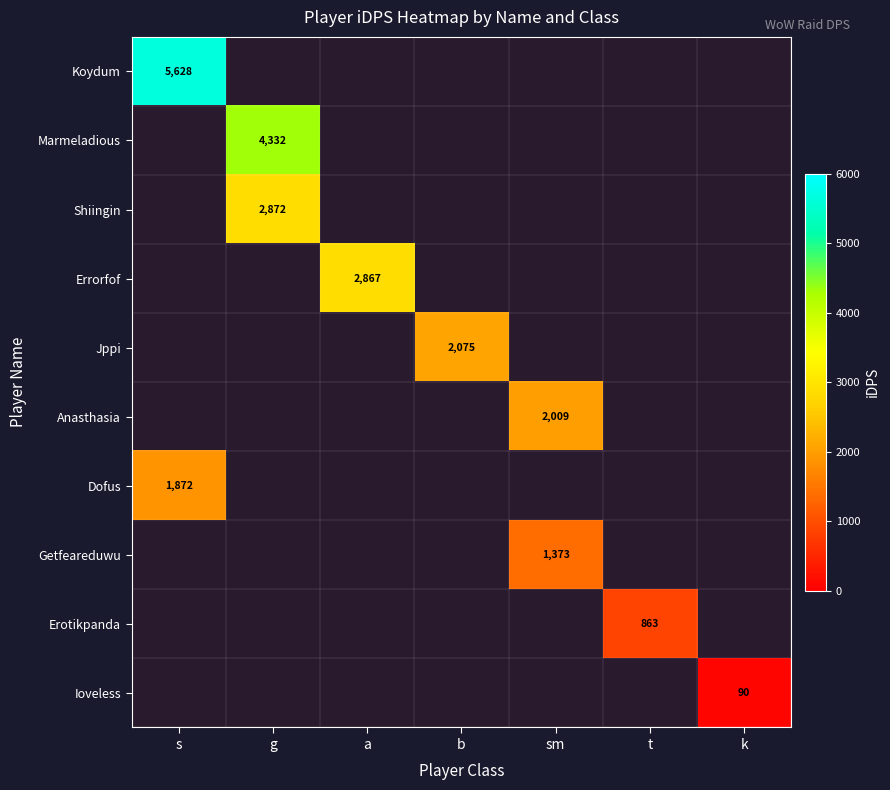

What is the smallest value displayed?

89.6